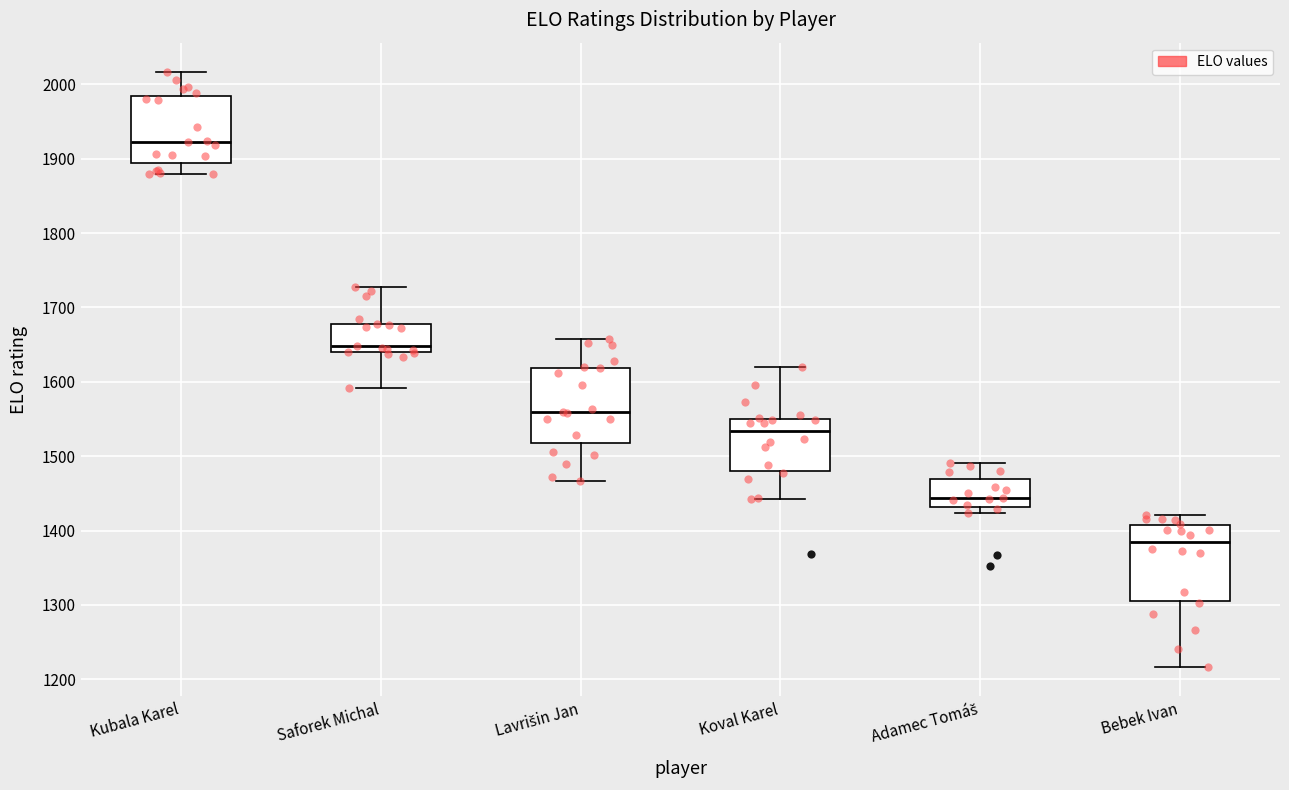

Which box has the highest median line?

Kubala Karel